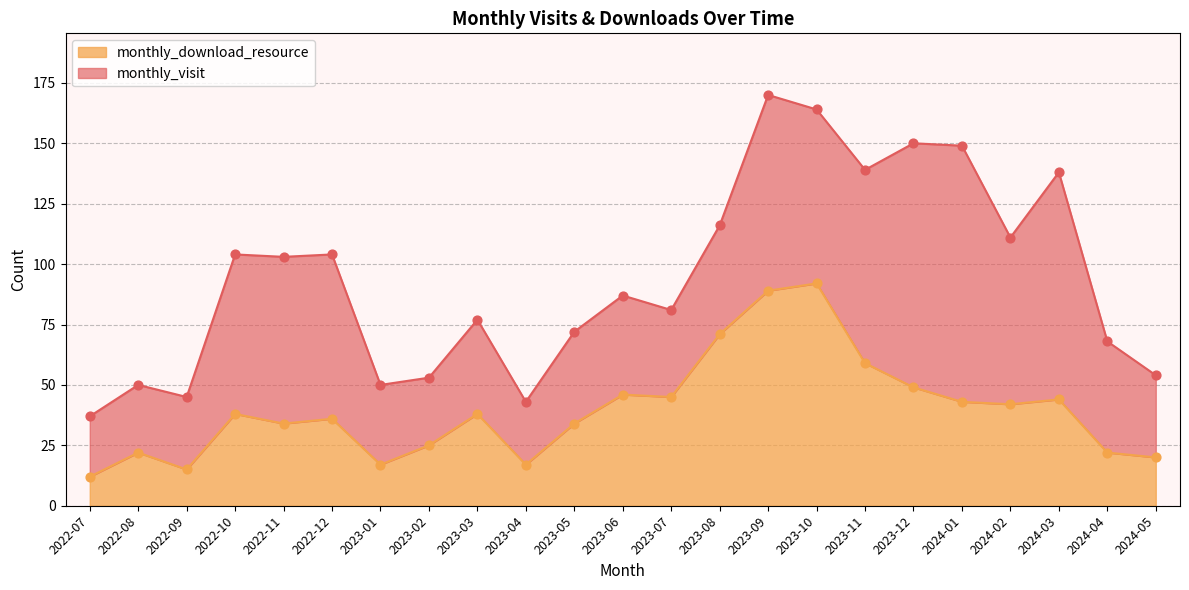

Approximately how many times larger is the value at 2022-07 compared to 2023-08?

0.2